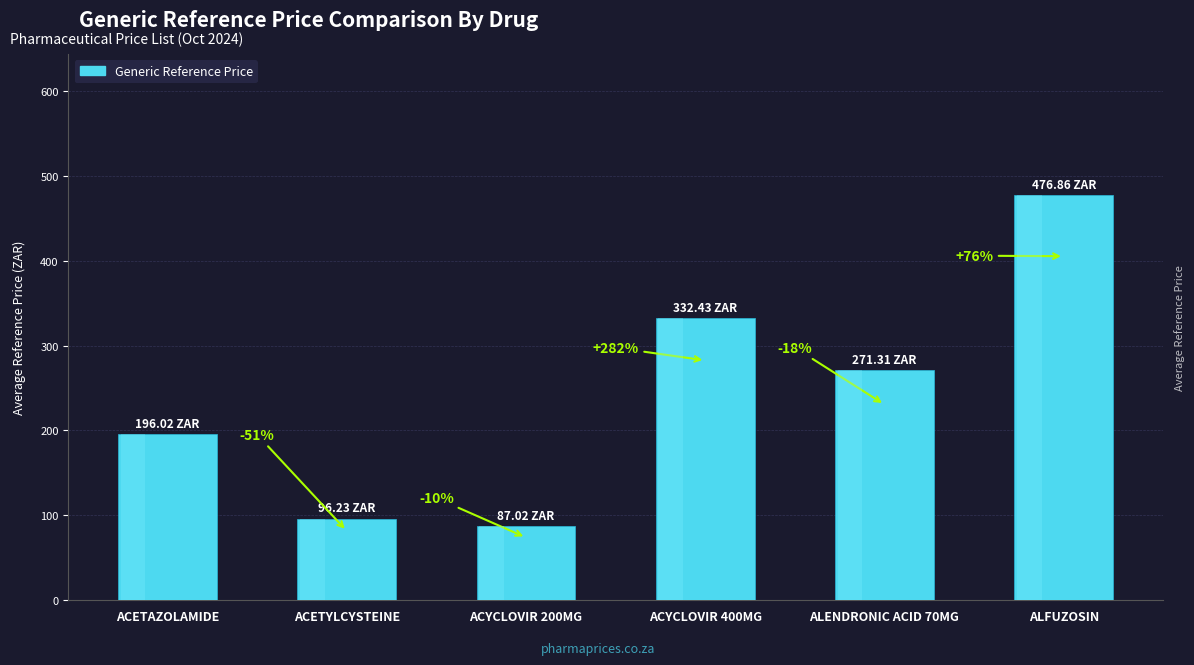

What is the difference between the second highest and second lowest values?

236.2